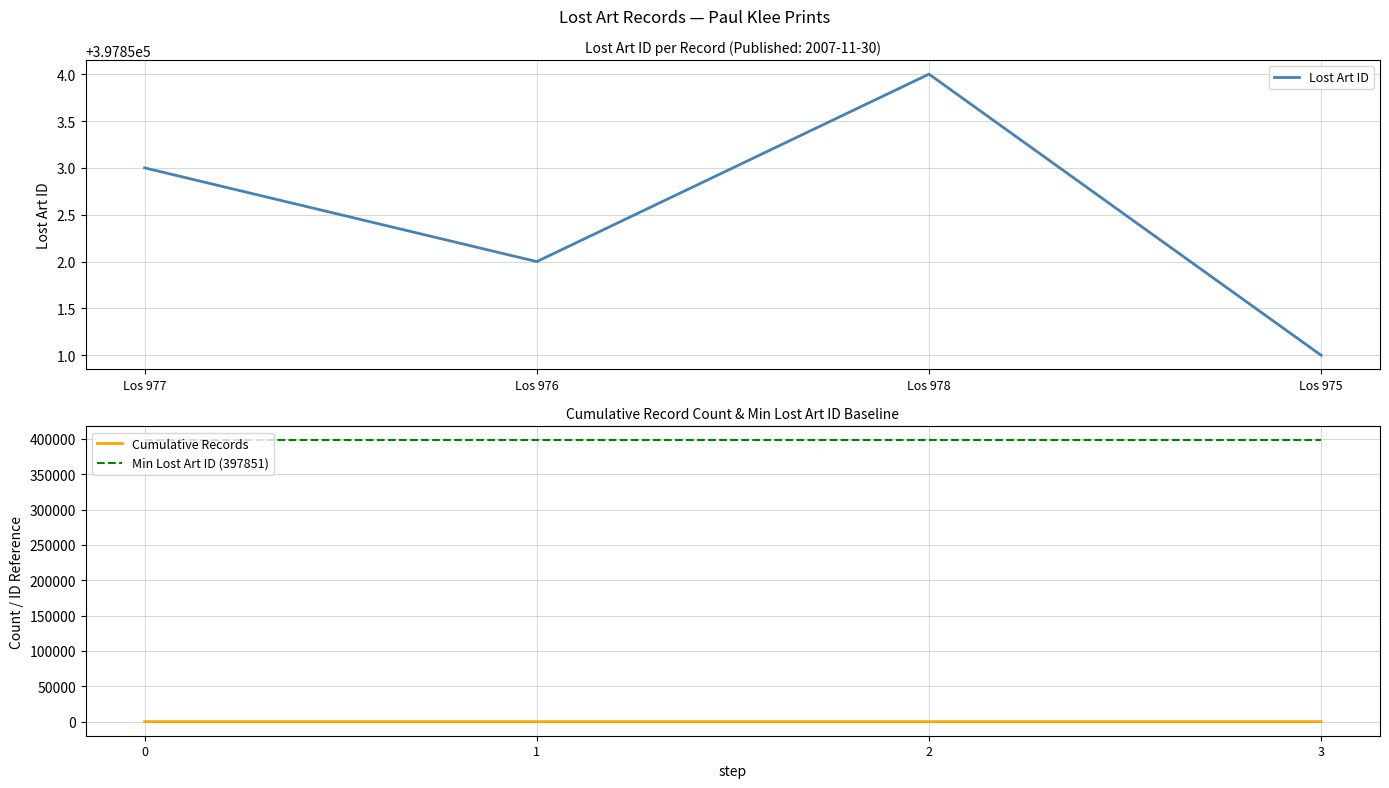

What is the minimum value for Min Lost Art ID (397851)?

397851